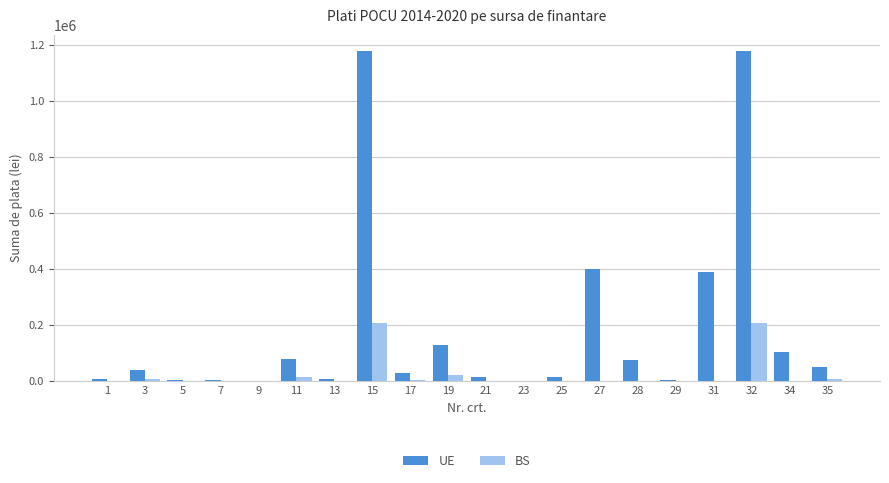

How many data points in UE are above 39188?

10